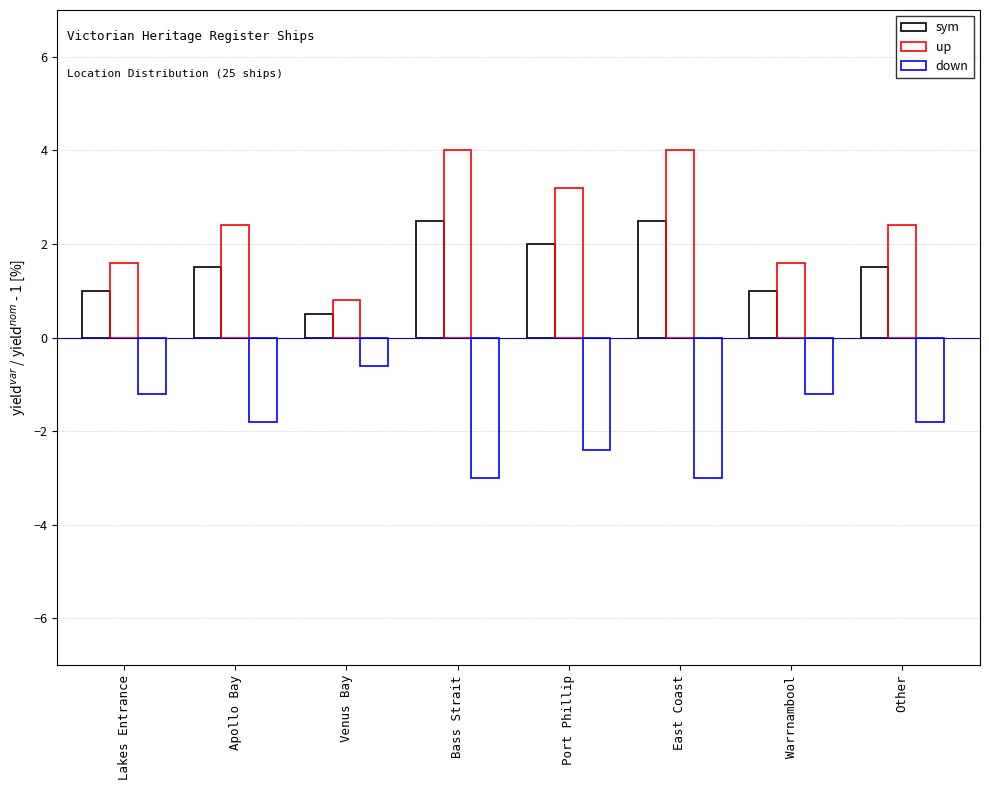

Read the sym value at Other.

1.5